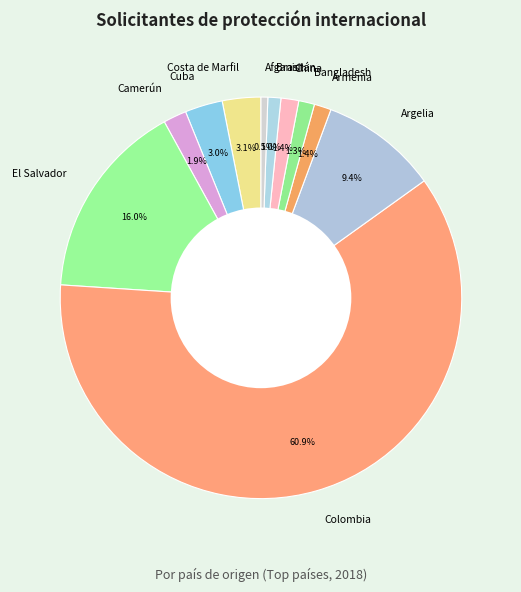

What is the largest slice in the pie chart?

Colombia